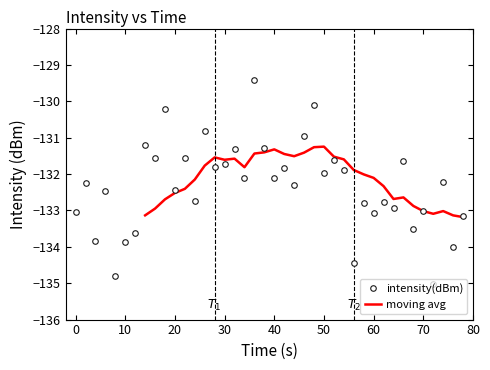

What is the maximum value shown in the chart?

-129.4